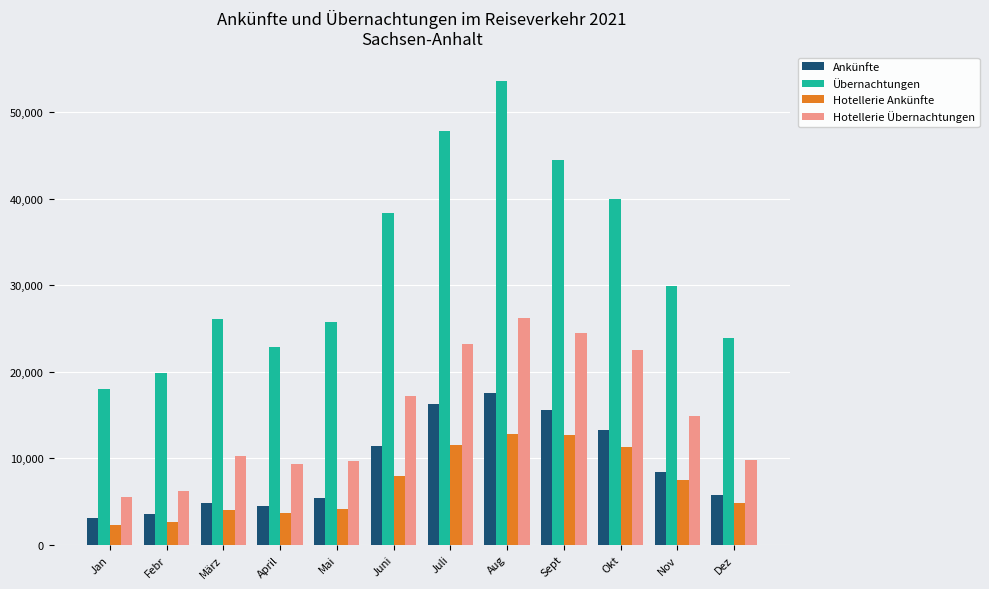

What are all the series names shown in the legend?

Ankünfte, Übernachtungen, Hotellerie Ankünfte, Hotellerie Übernachtungen